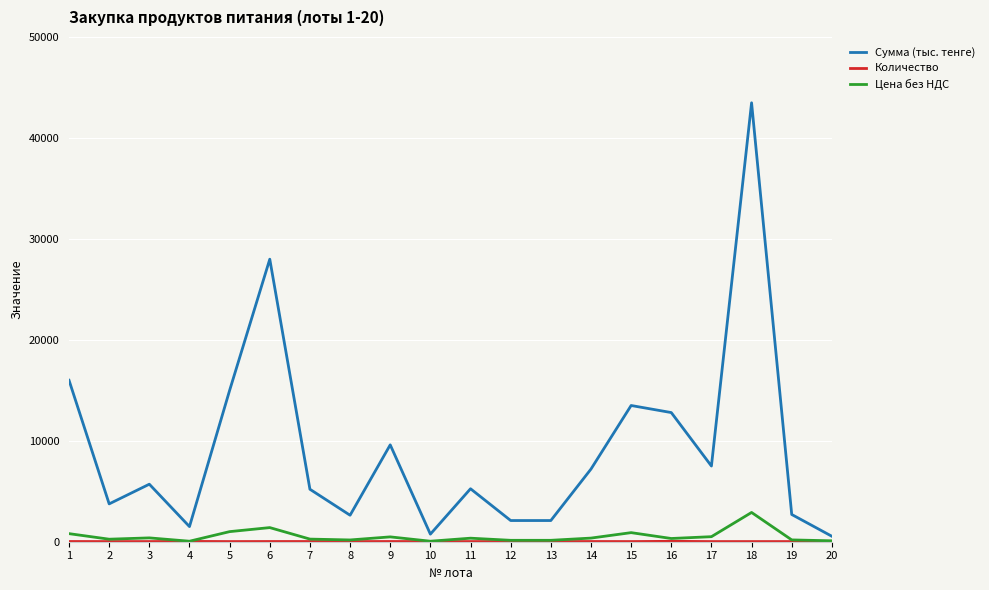

What is the maximum value shown in the chart?

43500